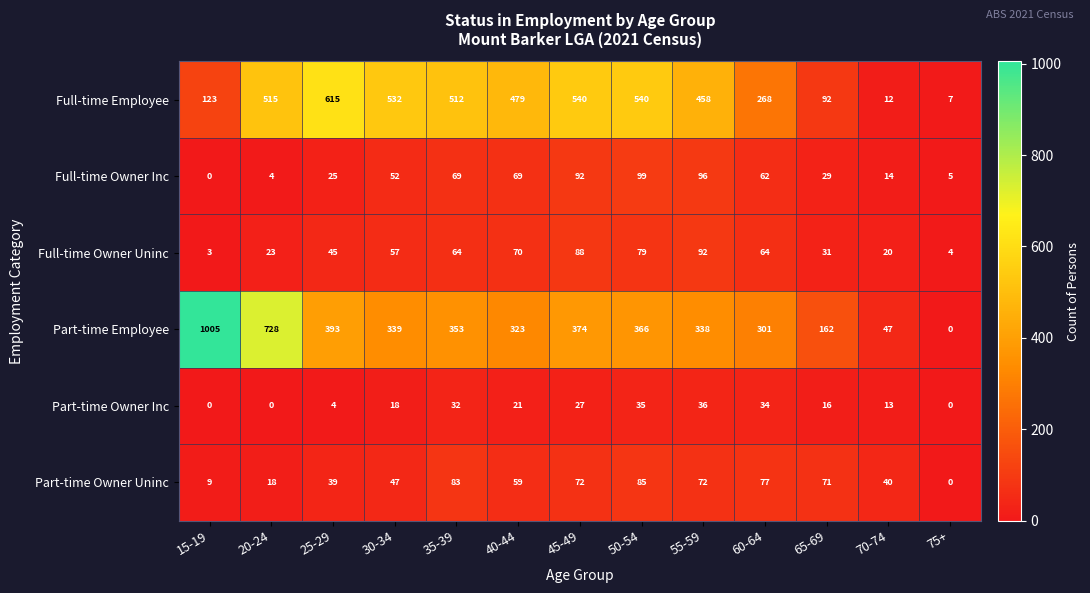

How many data points does each series have?

13